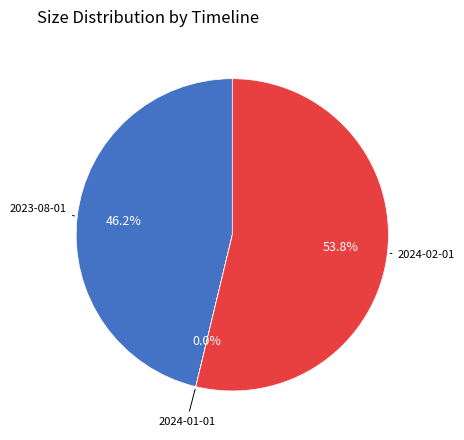

How many slices are in this pie chart?

3